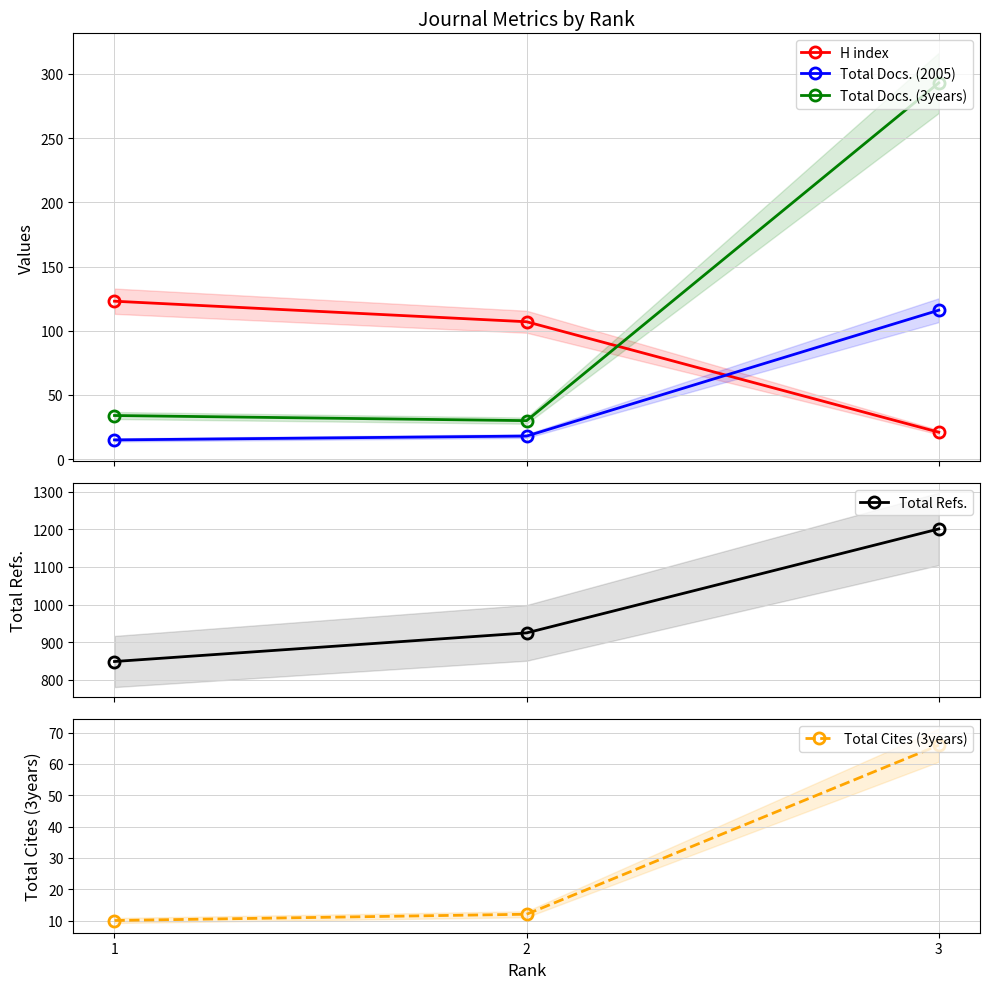

Reading right to left, what are all the values shown in this chart?

H index: 3=21	2=107	1=123
Total Docs. (2005): 3=116	2=18	1=15
Total Docs. (3years): 3=293	2=30	1=34
Total Refs.: 3=1201	2=925	1=849
Total Cites (3years): 3=66	2=12	1=10